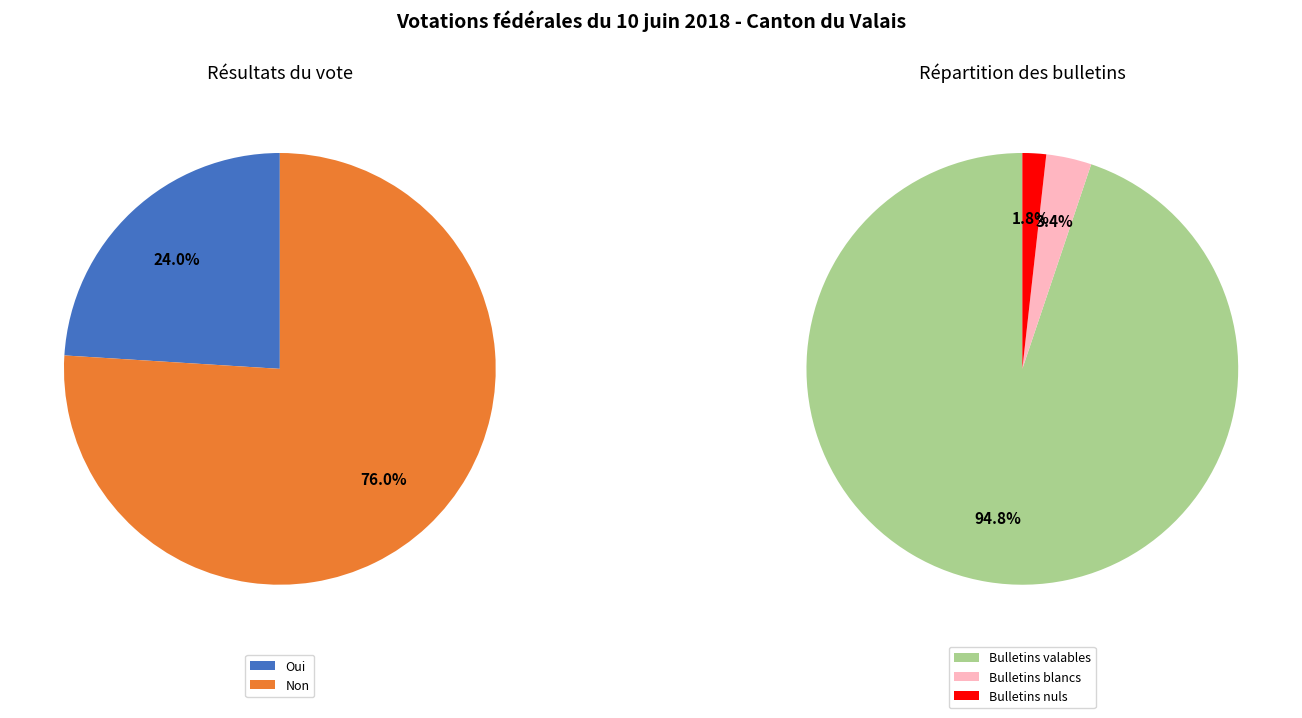

To the nearest percent, what percentage of the pie is Oui?

24%